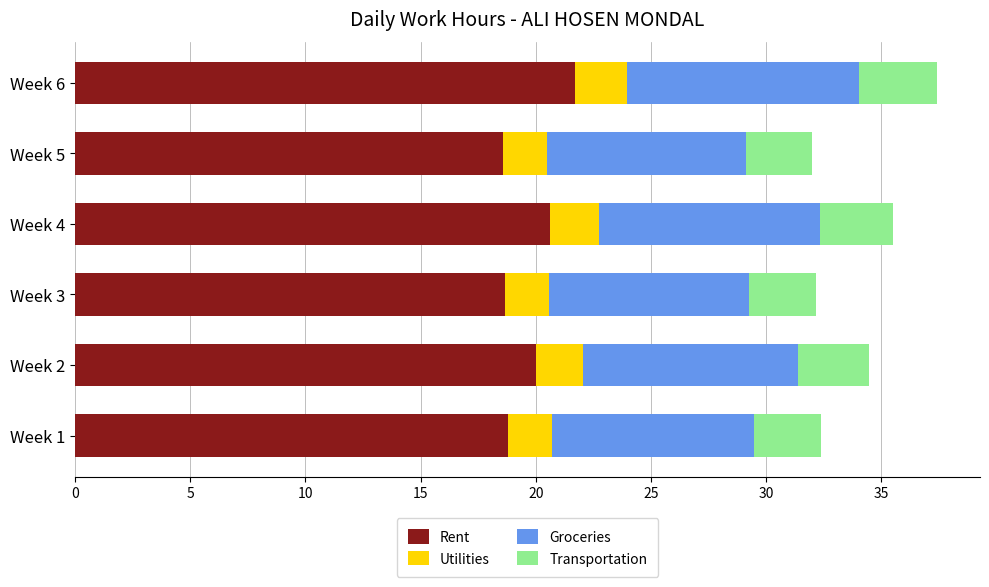

True or false: Rent has a value of 20.6 at Week 4.

True